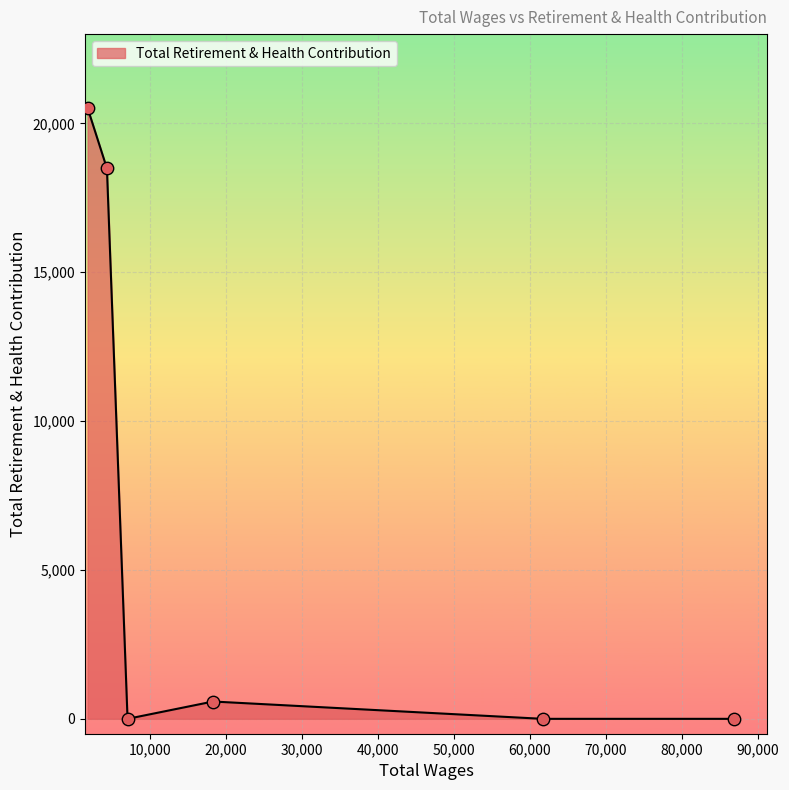

What is the greatest value displayed?

20514